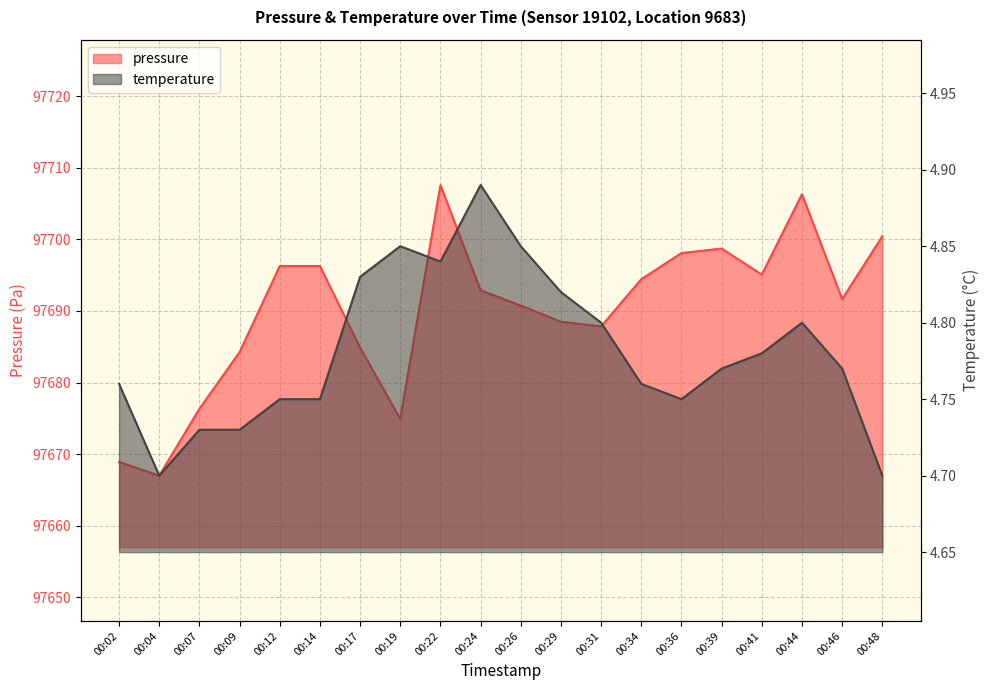

Between 00:31 and 00:26, which is larger?

00:26